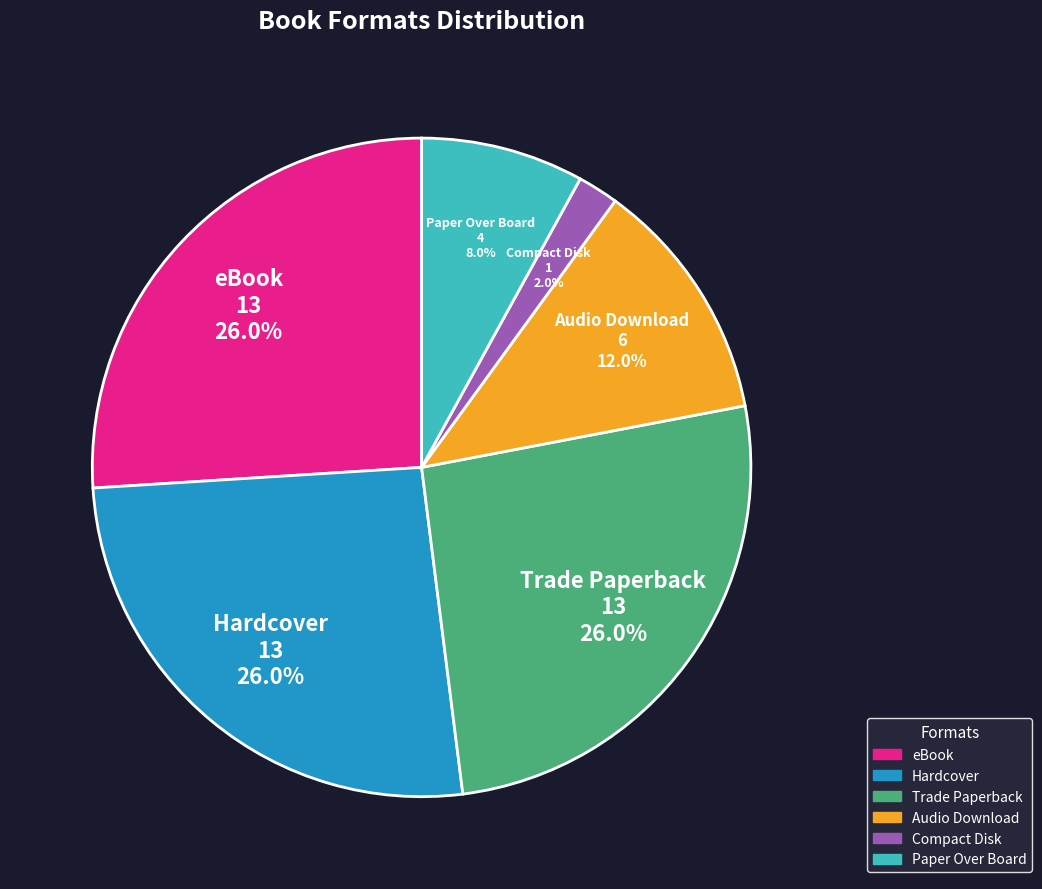

What is the smallest slice in the pie chart?

Compact Disk